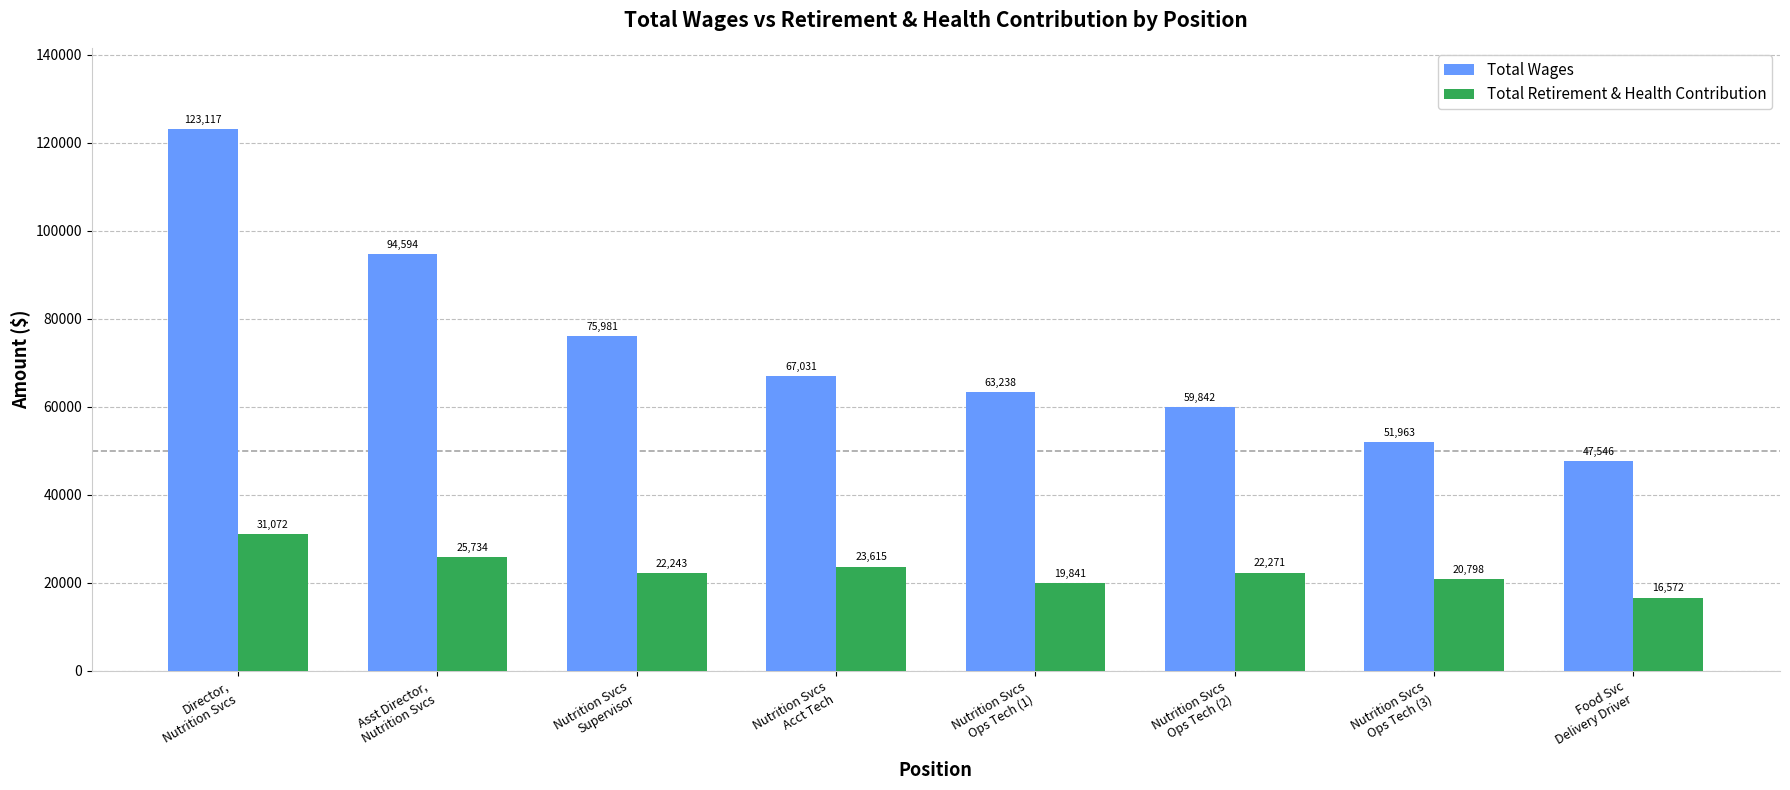

What is the difference between the Total Wages values at Nutrition Svcs
Ops Tech (3) and Nutrition Svcs
Ops Tech (2)?

7879